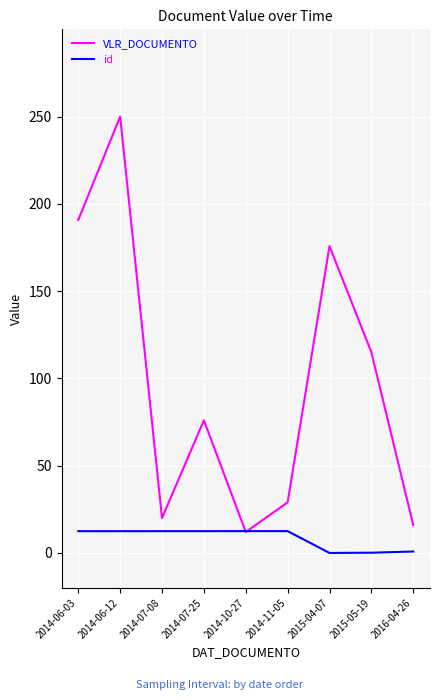

What position from the right is 2014-06-12?

8